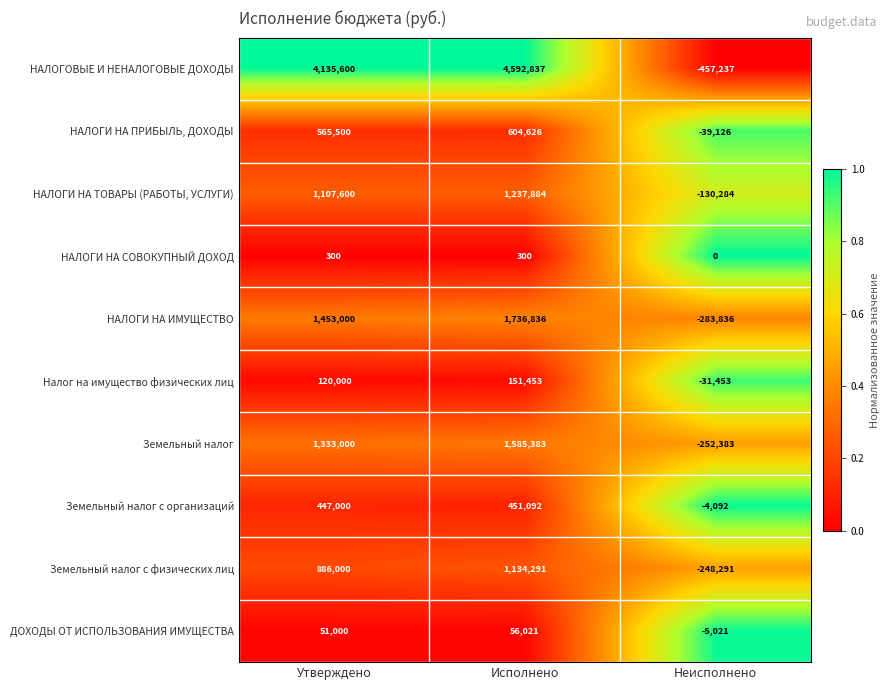

How many НАЛОГИ НА ИМУЩЕСТВО values are between -283836 and 1736836?

3